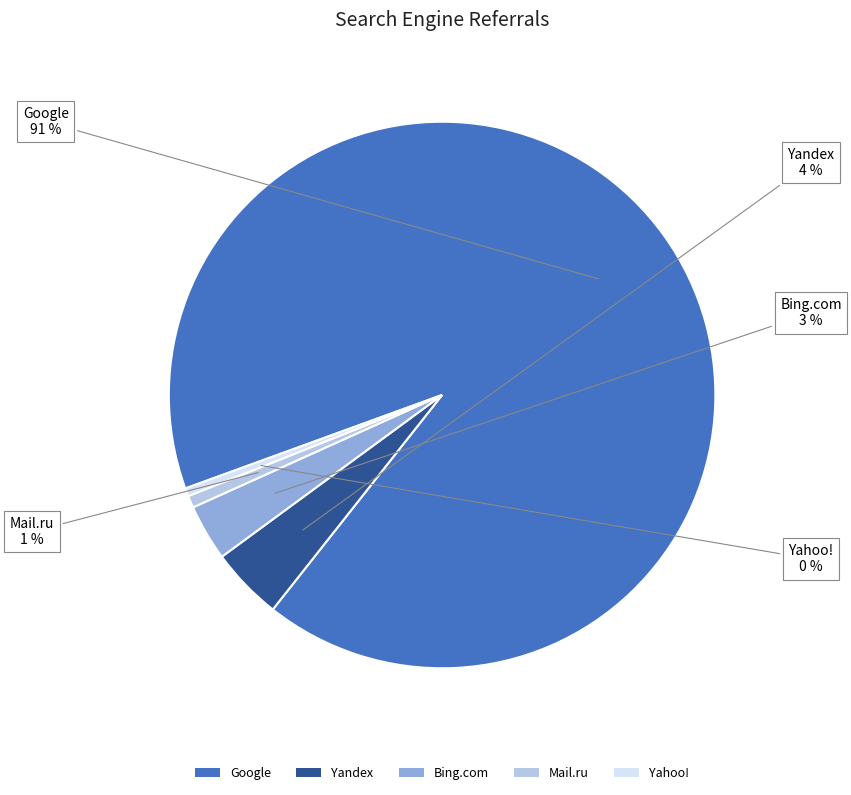

To the nearest percent, what is the average slice percentage?

20%